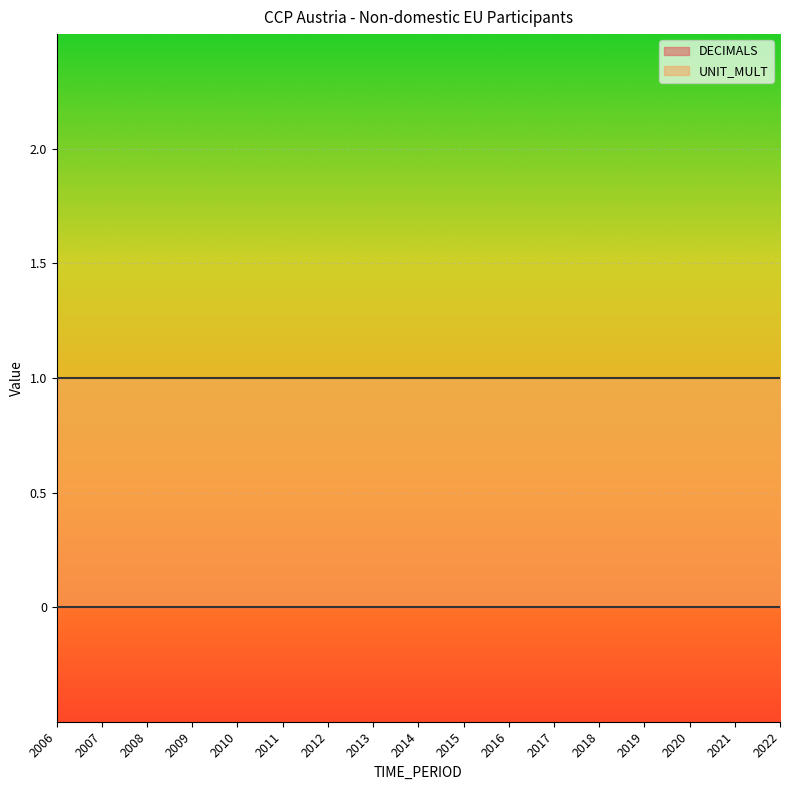

True or false: DECIMALS and UNIT_MULT cross at least once.

False